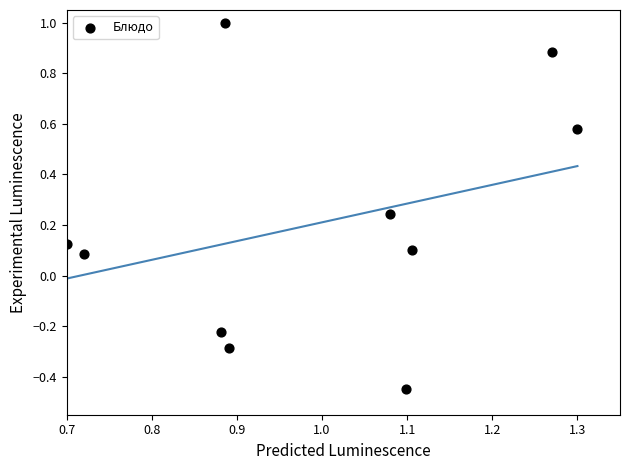

What is the average X value?

1.0